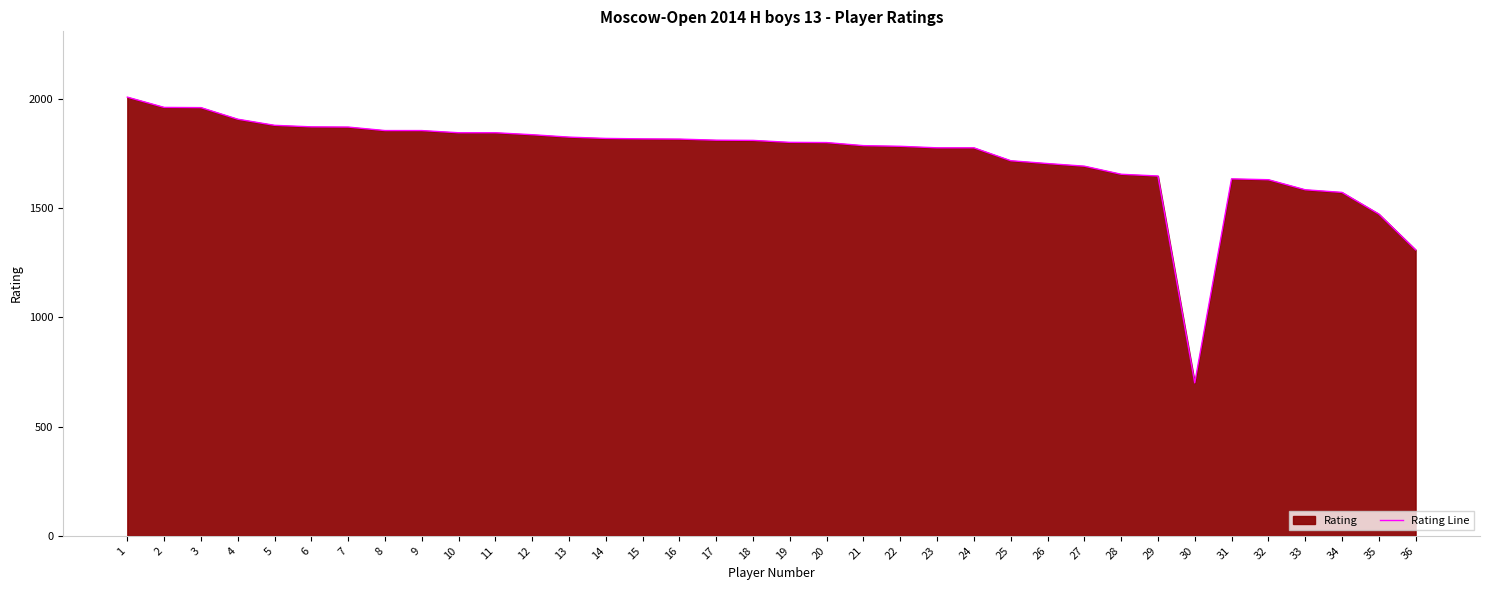

Which category has the lowest value across all series?

30